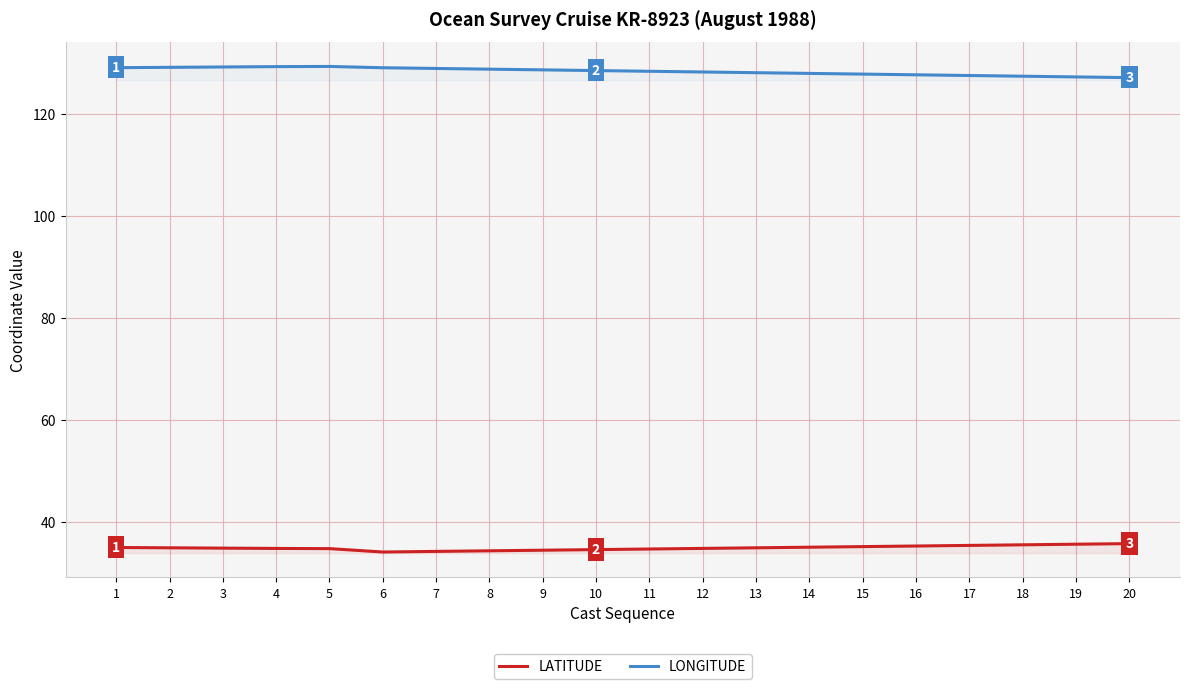

Reading left to right, transcribe all the data shown in this chart.

LATITUDE: 35.0	35.0	34.9	34.8	34.8	34.1	34.3	34.4	34.5	34.6	34.7	34.8	35.0	35.1	35.2	35.3	35.4	35.5	35.7	35.8
LONGITUDE: 129.1	129.2	129.3	129.3	129.4	129.1	129.0	128.8	128.7	128.6	128.4	128.3	128.1	128.0	127.9	127.7	127.6	127.4	127.3	127.2